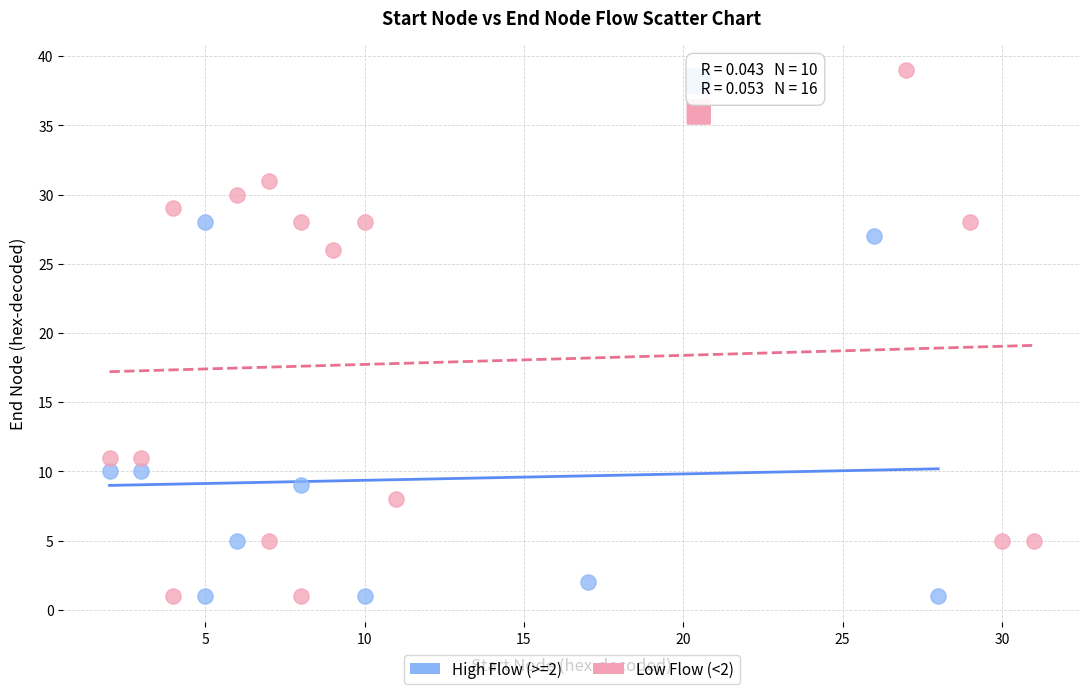

Which series has the largest Y range (max minus min)?

Low Flow (<2)